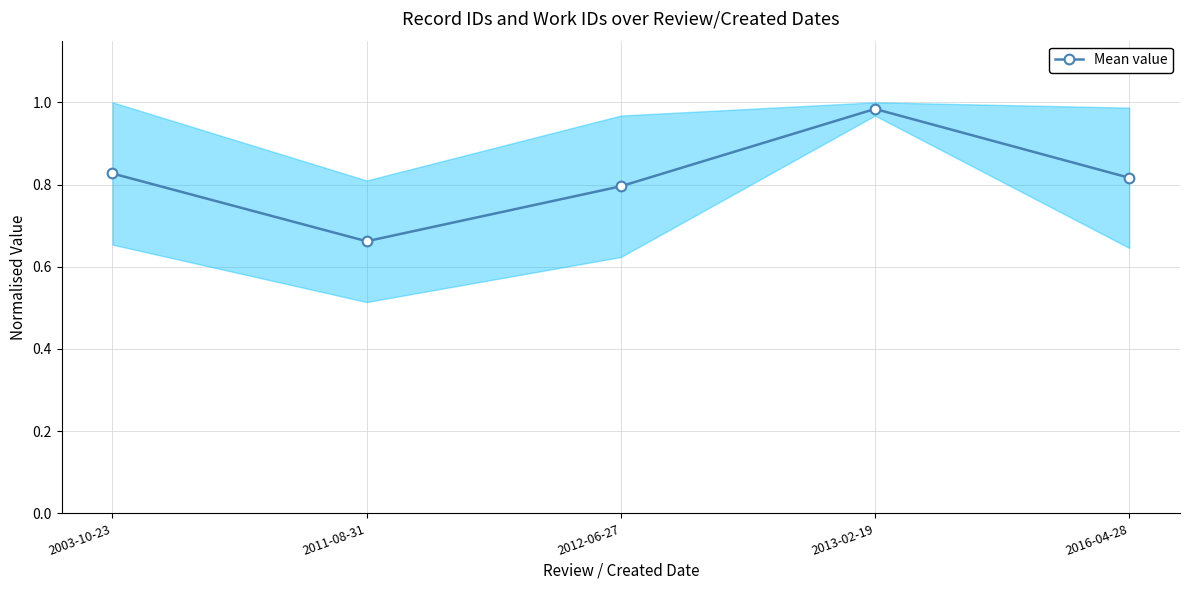

What is the sum of all values?

4.1